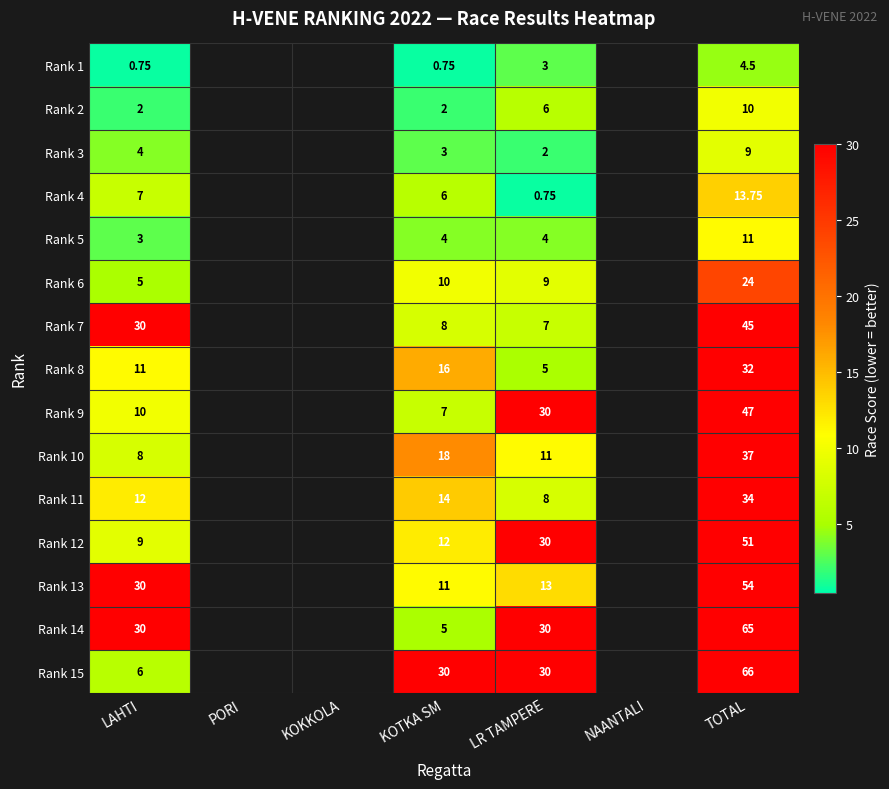

What is the sum of the Rank 3 values at LR TAMPERE and TOTAL?

11.0